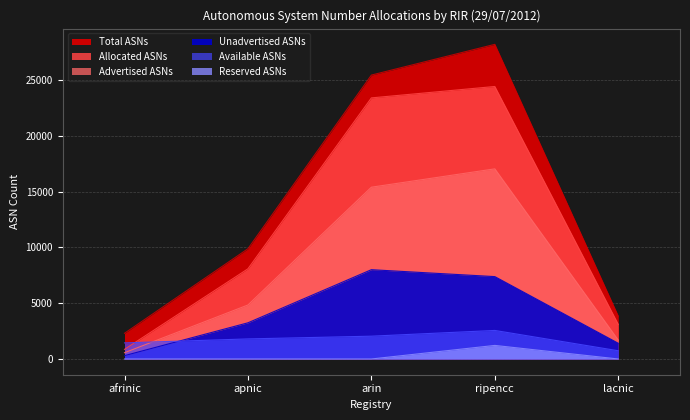

What is the greatest value displayed?

28183